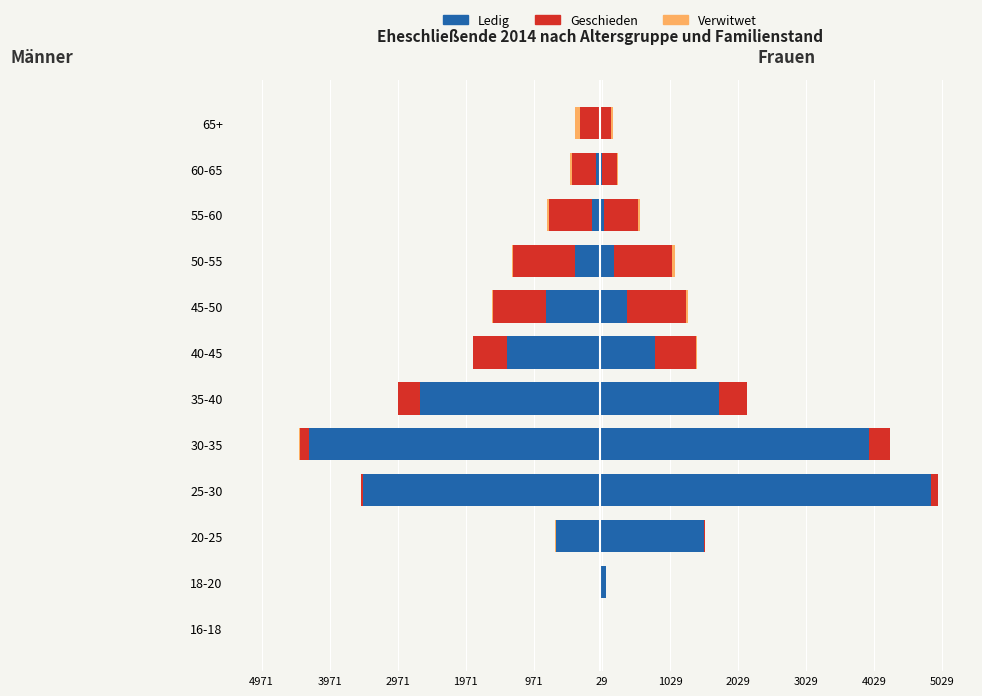

How many categories are shown in the chart?

12